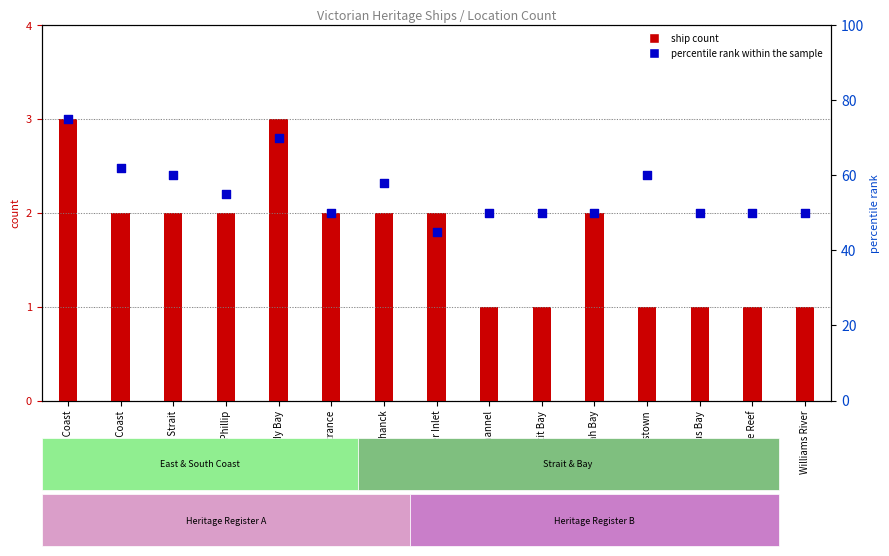

What are all the series names shown in the legend?

ship count, percentile rank within the sample